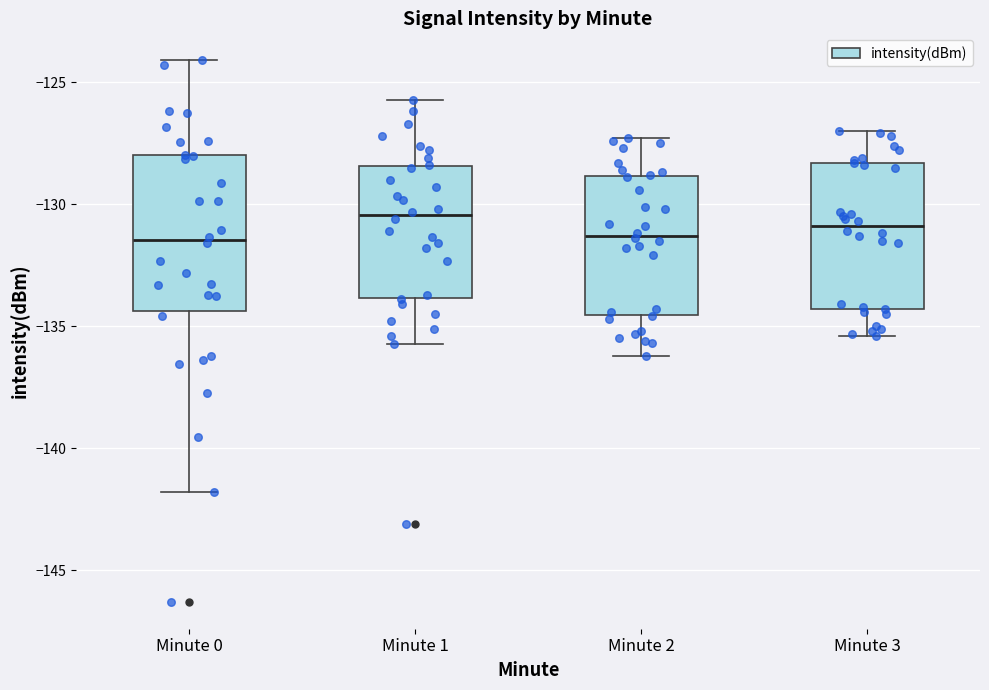

Where does the lower whisker of the box for Minute 1 end on the y-axis? The values are not printed on the chart, so give them approximately, as read against the axis.

-135.5